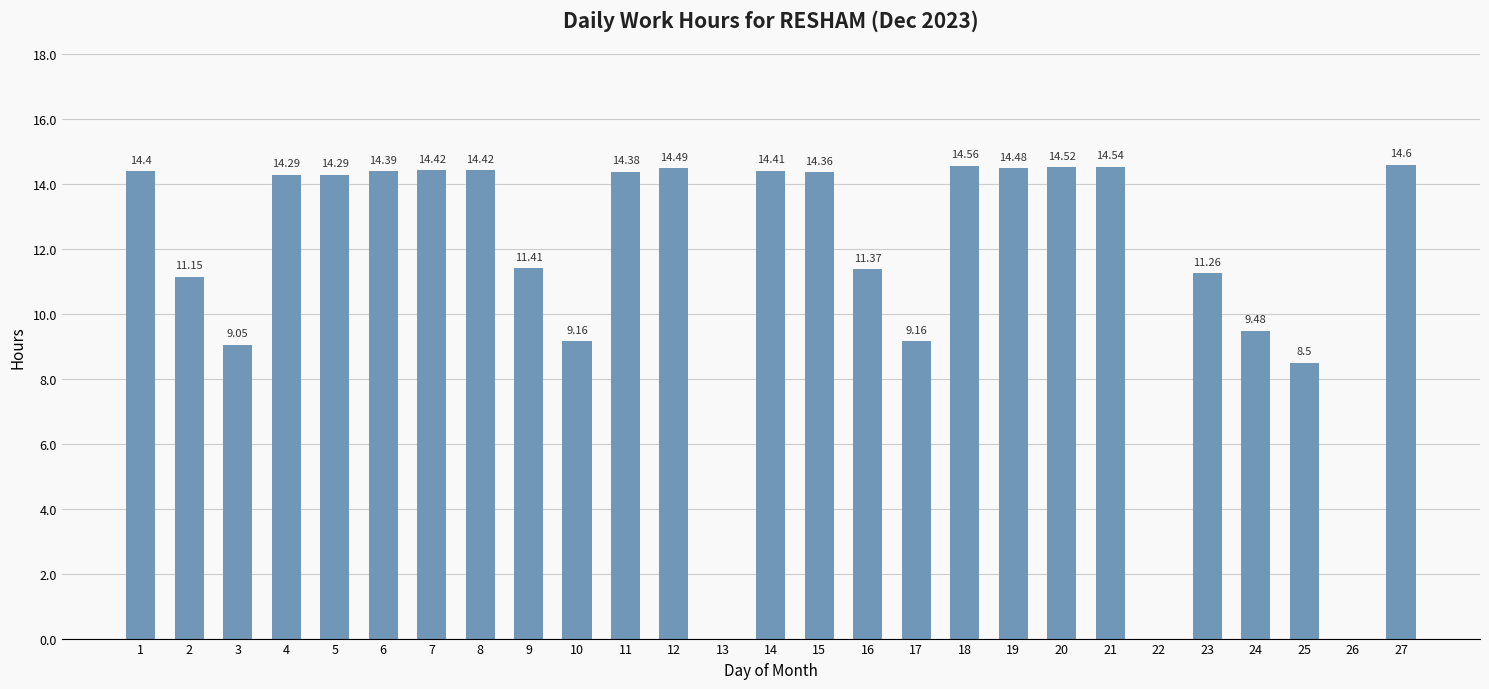

What is the sum of the values at 1 and 8?

28.8